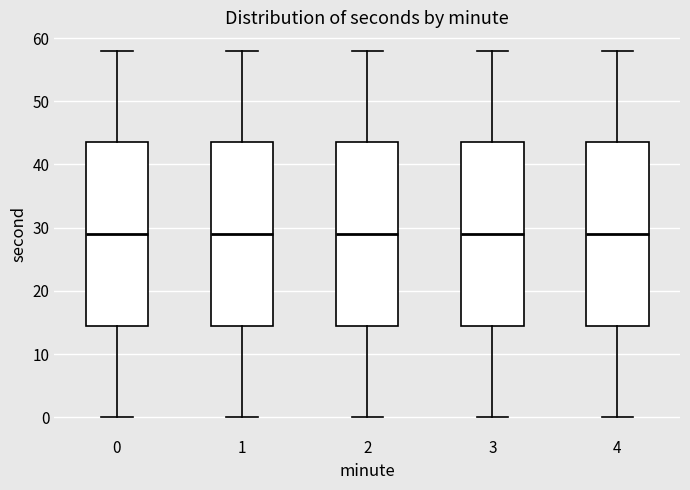

Reading left to right, transcribe this box plot: for each box, give where its median line is, the range the box spans, and where its two whiskers end, as read against the y-axis. The values are not printed on the chart, so give them approximately, as read against the axis.

0: median 29, box 15 to 44, whiskers 0 to 58
1: median 29, box 15 to 44, whiskers 0 to 58
2: median 29, box 15 to 44, whiskers 0 to 58
3: median 29, box 15 to 44, whiskers 0 to 58
4: median 29, box 15 to 44, whiskers 0 to 58